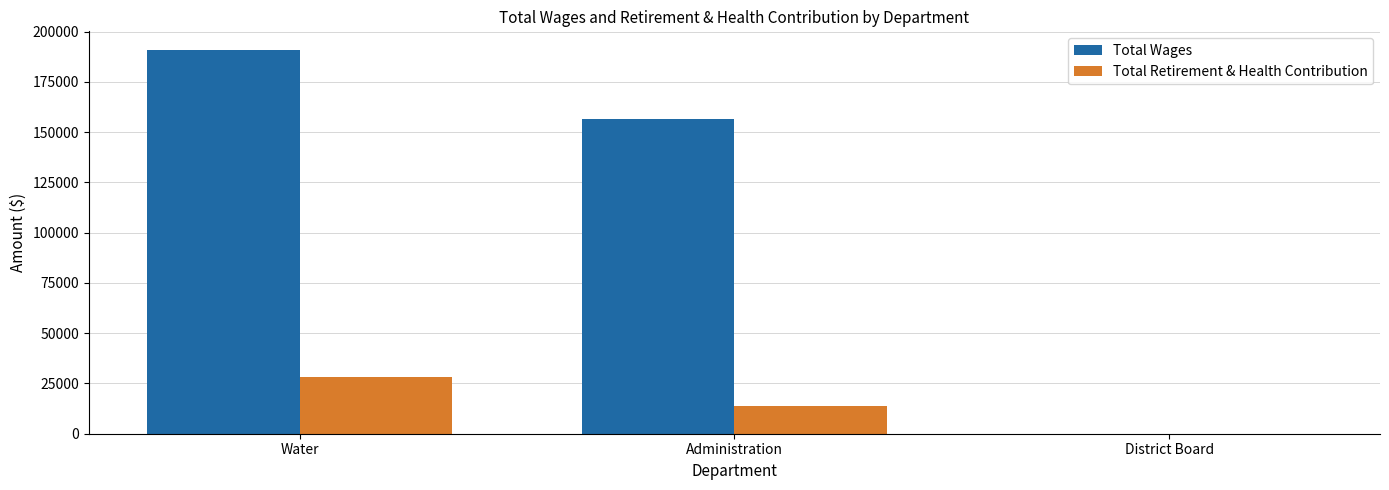

The Total Retirement & Health Contribution series shows 23810 at Administration. True or false?

False